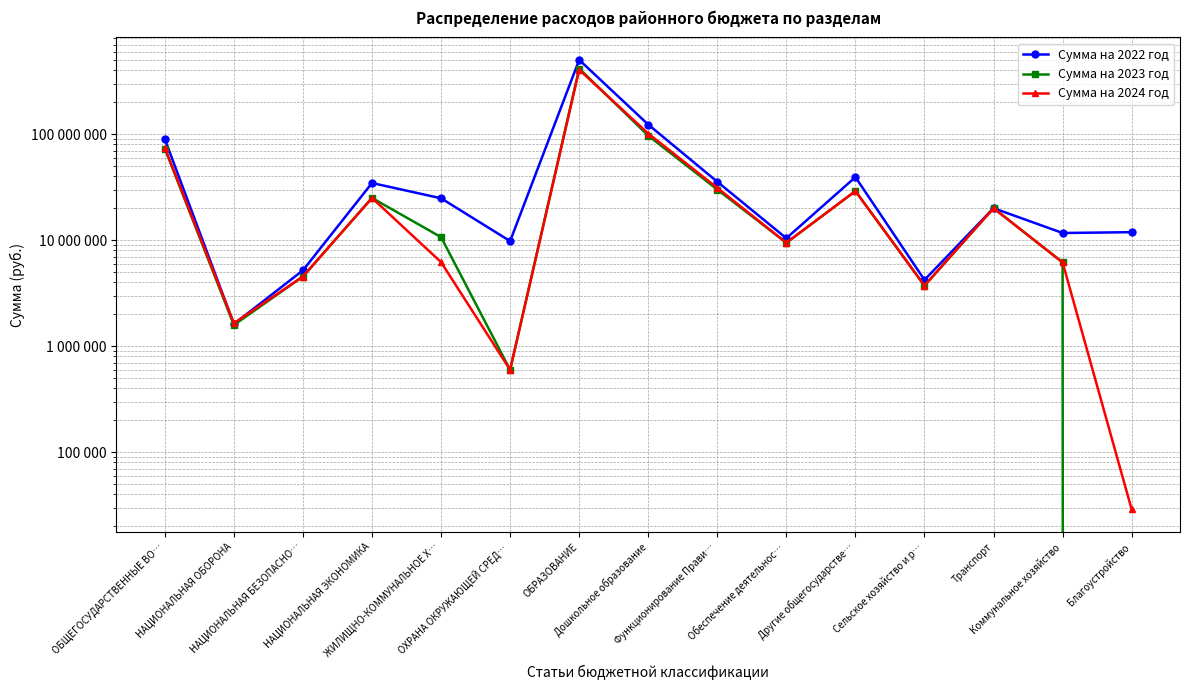

After their last crossing, which series has the higher values: Сумма на 2023 год or Сумма на 2024 год?

Сумма на 2024 год